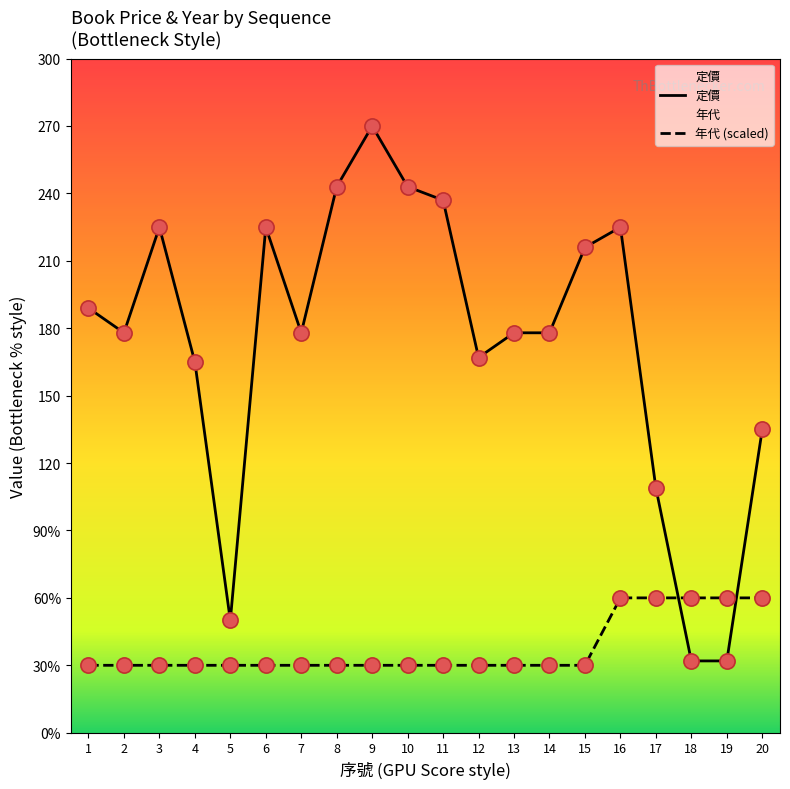

At which category is the sum across all series the highest?

9